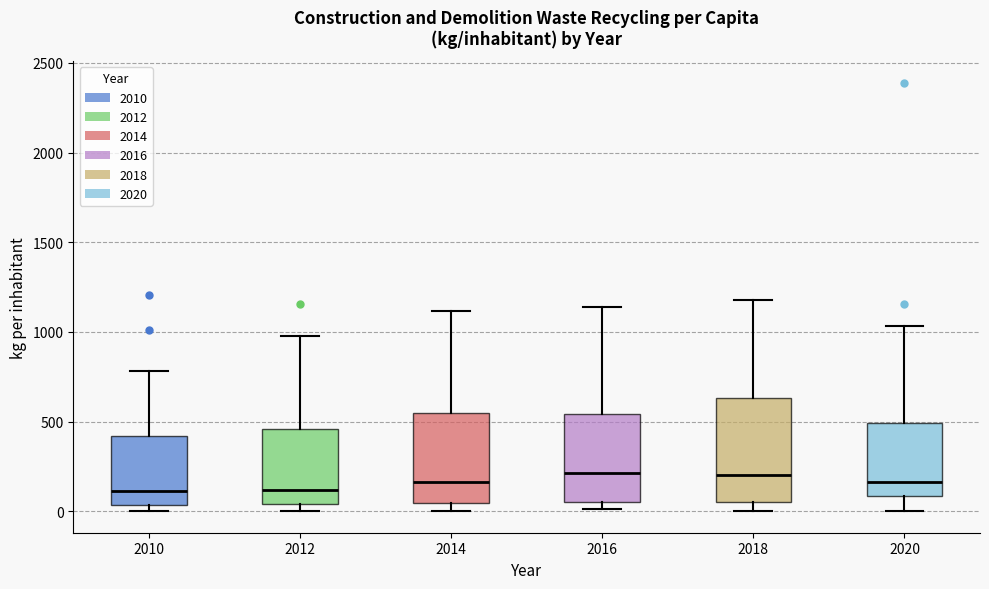

Comparing the boxes themselves (not the whiskers), which one is the tallest?

2018